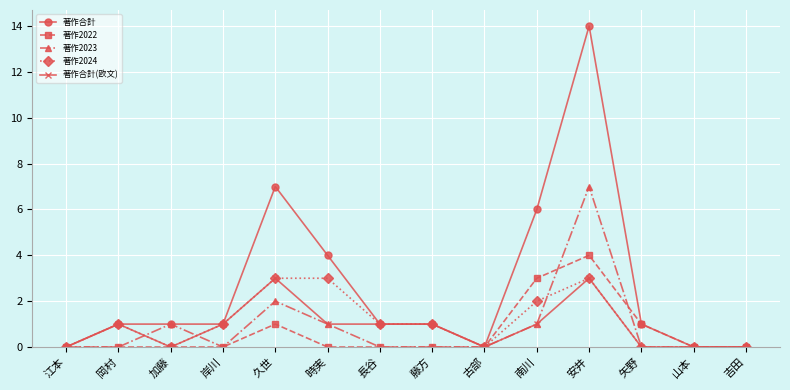

The 著作2024 series shows 1 at 岸川. True or false?

True